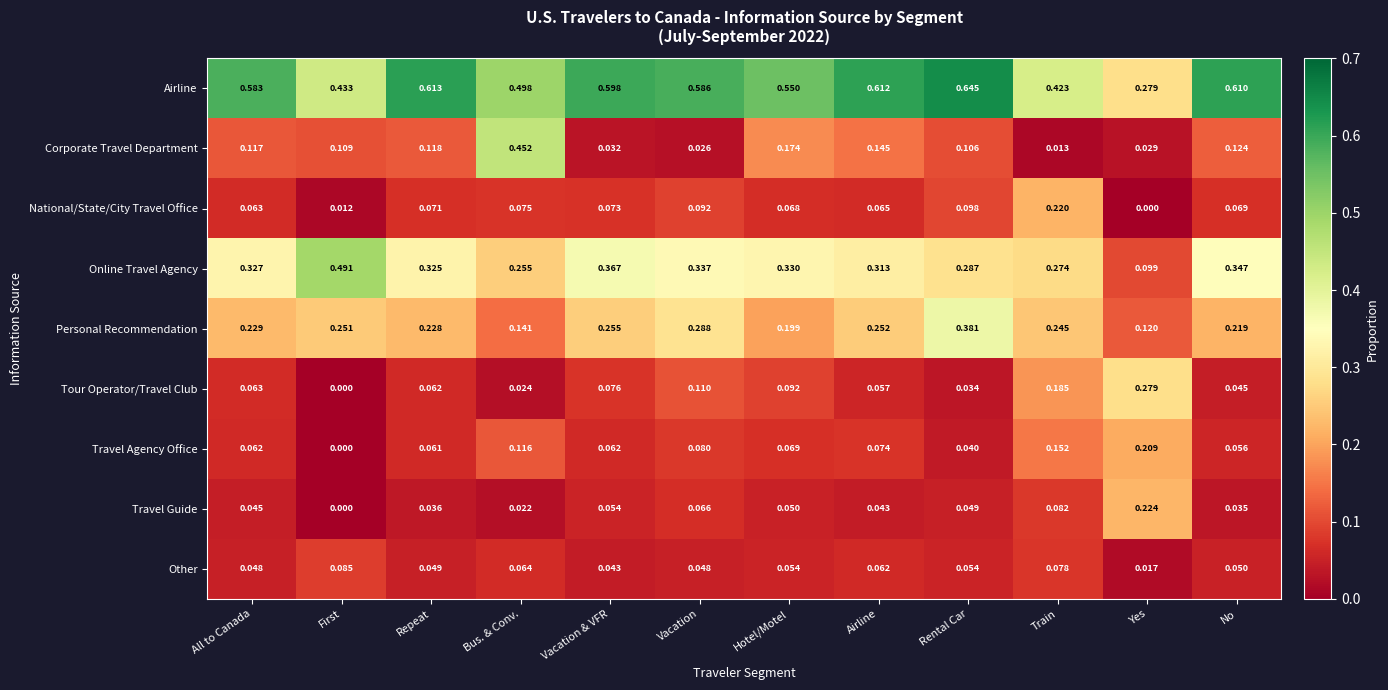

What is the total value across all series at Rental Car?

1.7